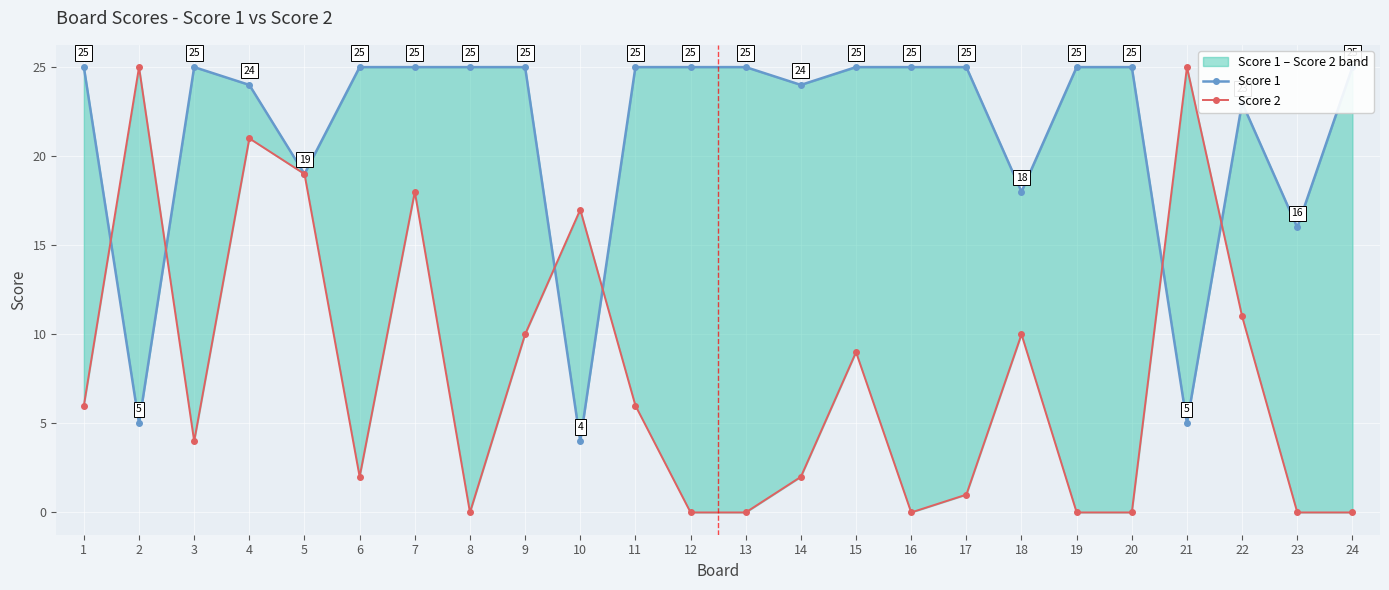

How many intersections are there between Score 2 and Score 1?

6